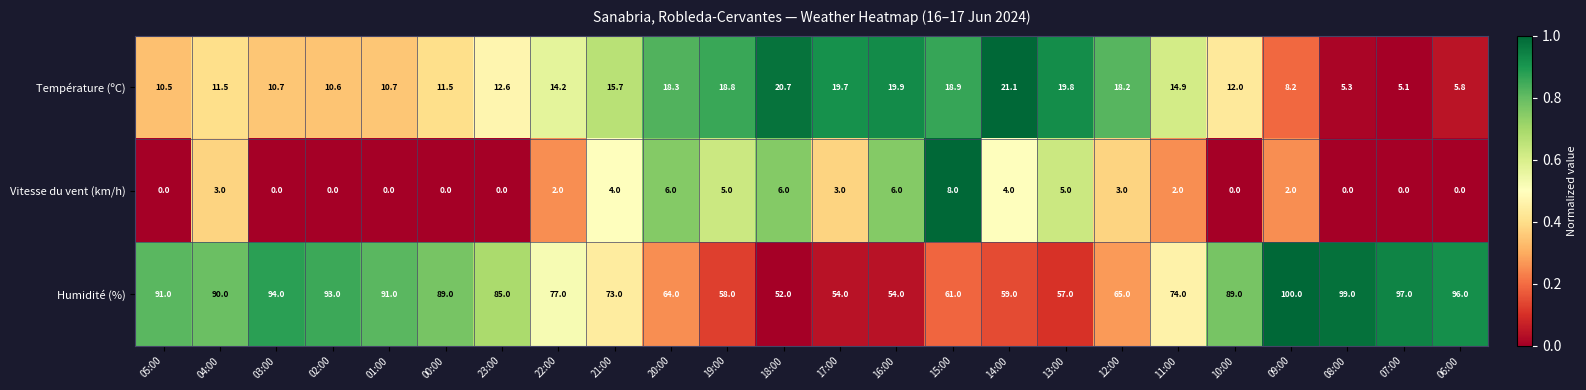

Rank the series by their maximum value, from lowest to highest.

Vitesse du vent (km/h), Température (ºC), Humidité (%)